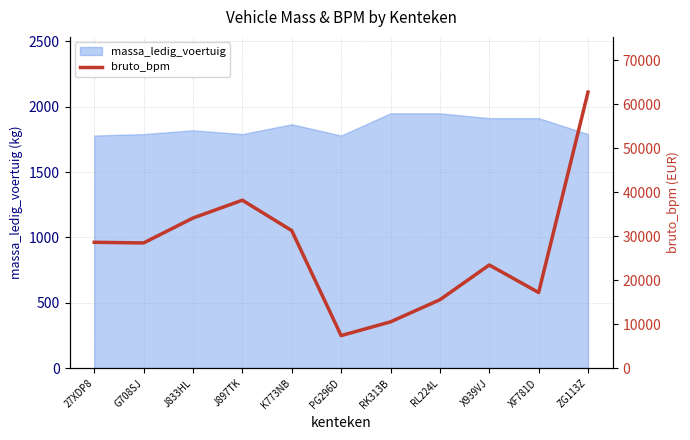

The massa_ledig_voertuig series shows 2954 at RK313B. True or false?

False